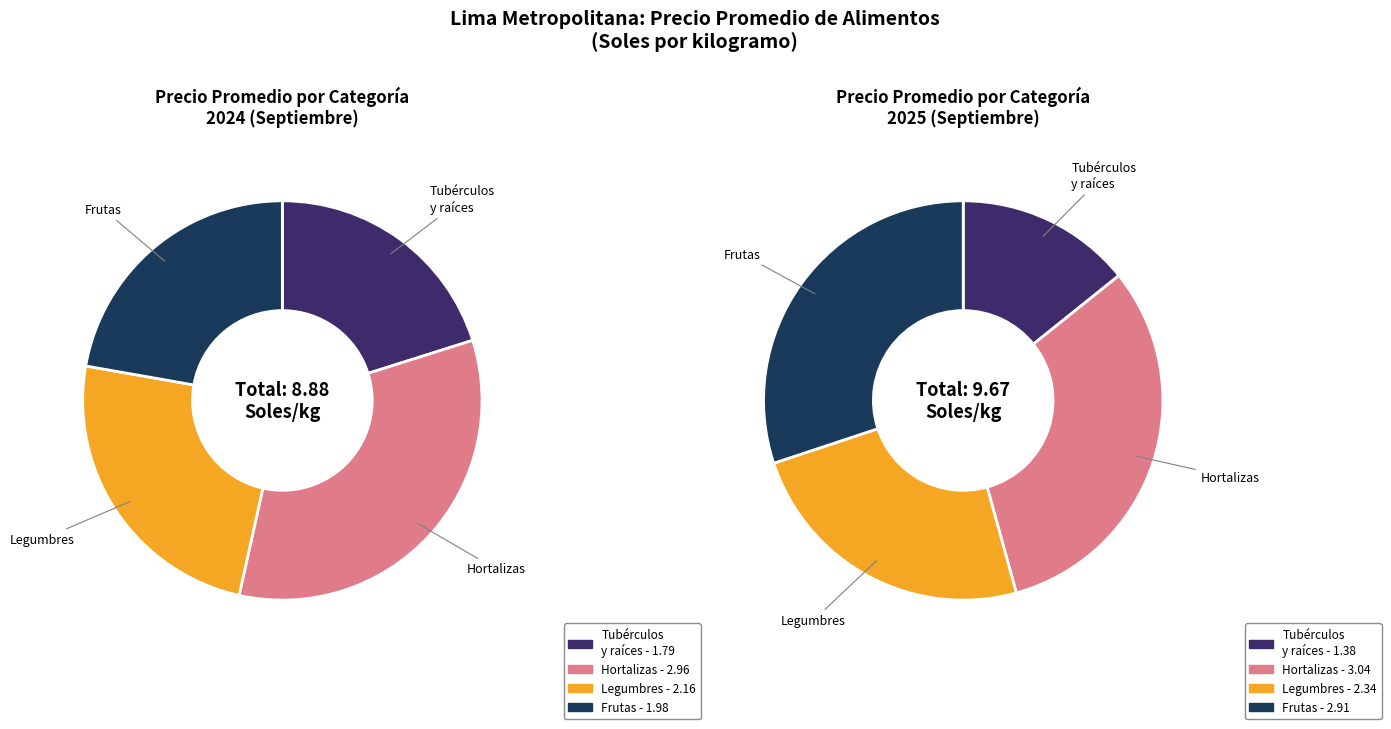

The 3 slice represents 15% of the pie. True or false?

False